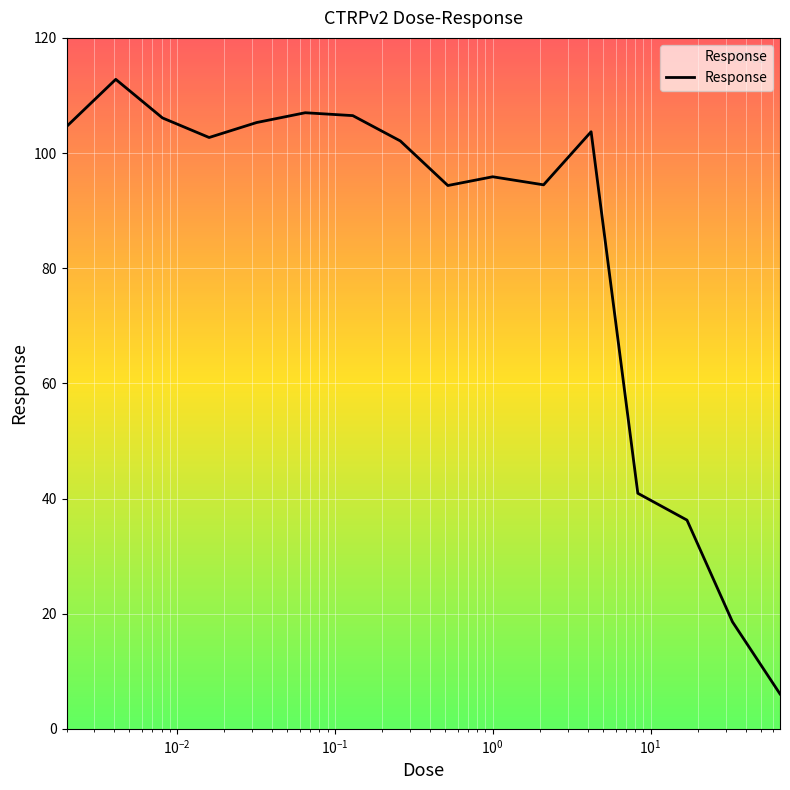

What is the difference between the maximum and minimum values?

106.7